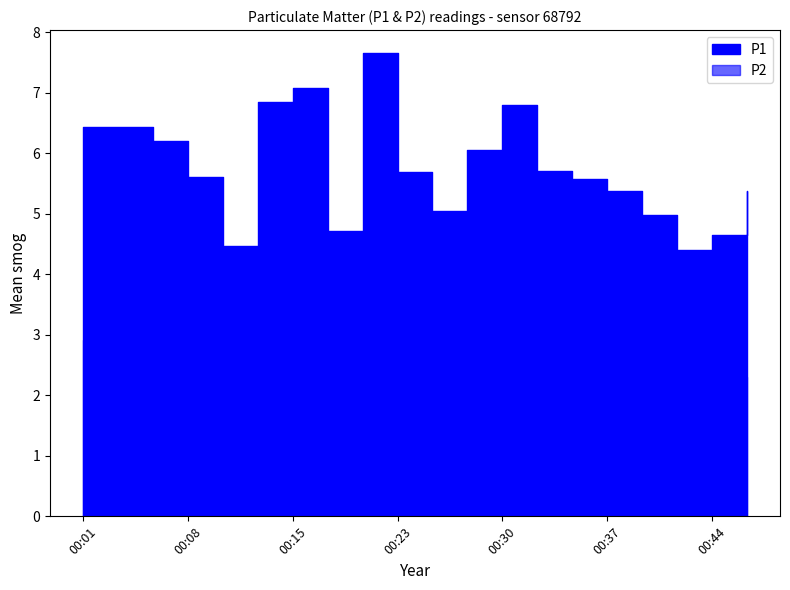

How many data points in P1 are less than 5?

5